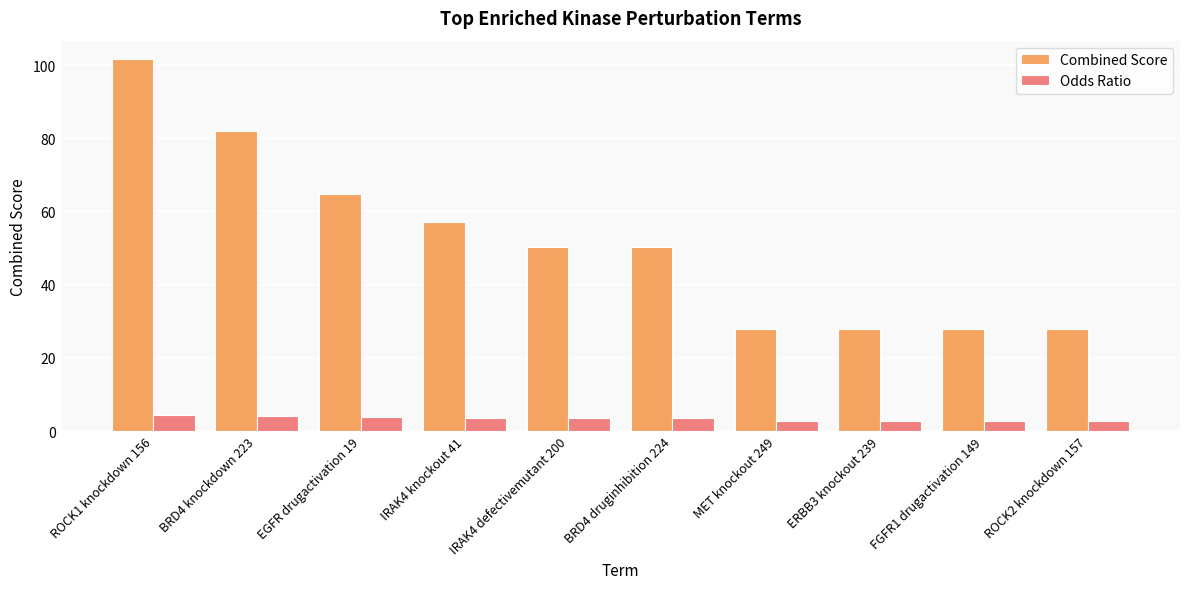

At which category is the sum across all series the highest?

ROCK1 knockdown 156